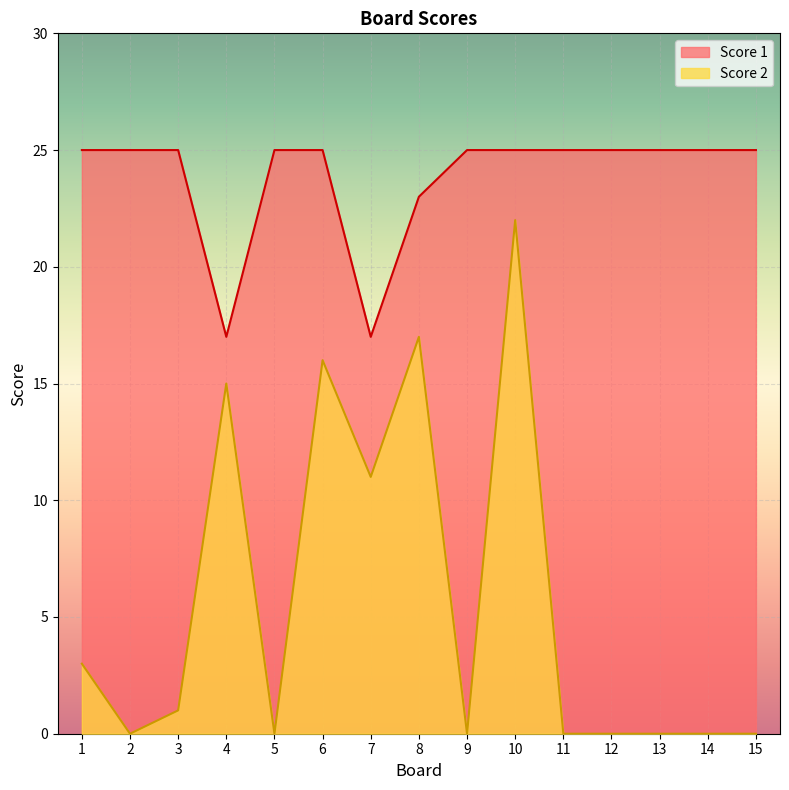

True or false: Score 2 and Score 1 intersect in this chart.

False